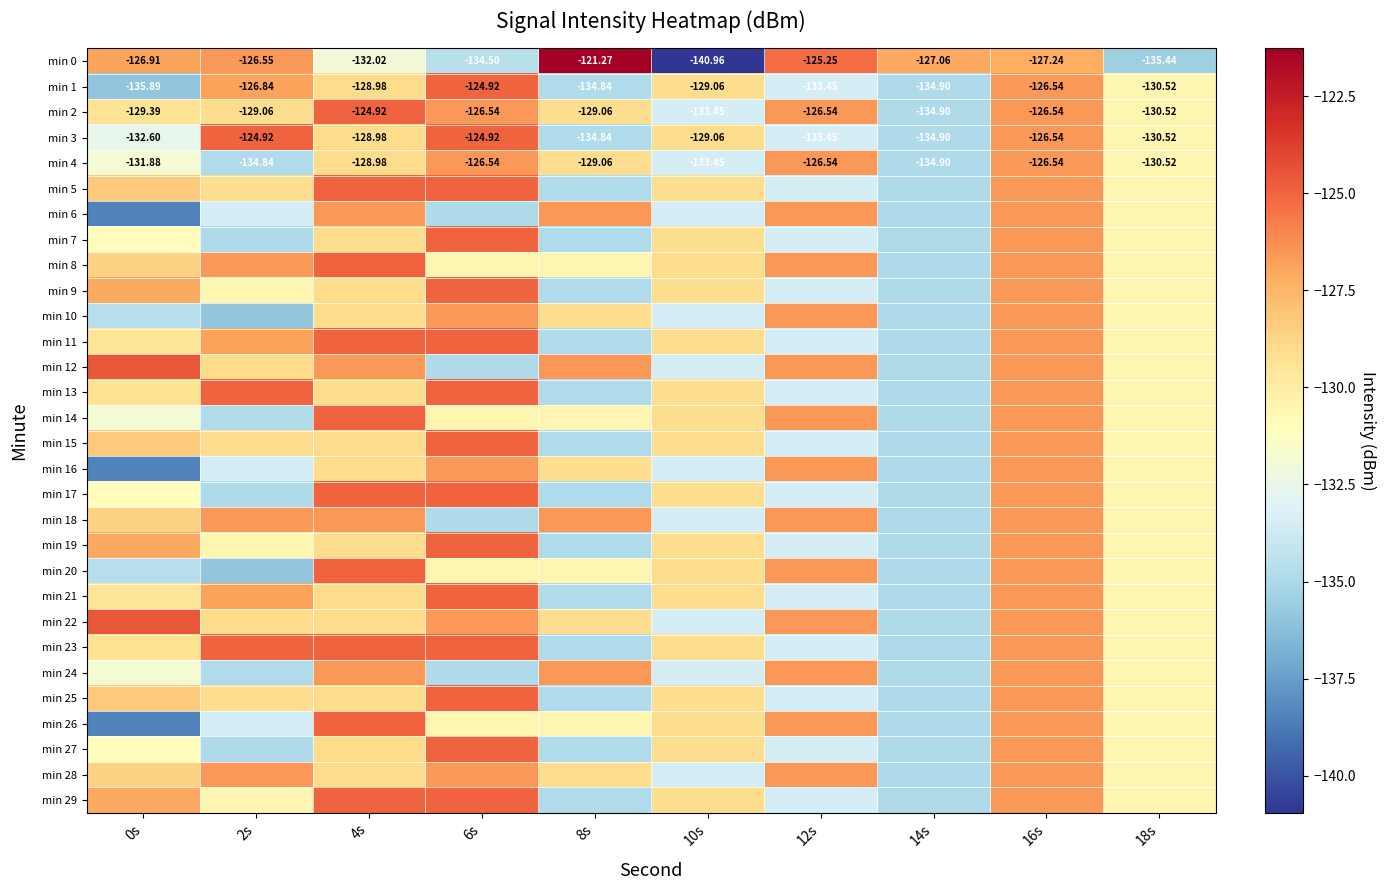

Between 12s and 0s, which is larger?

12s